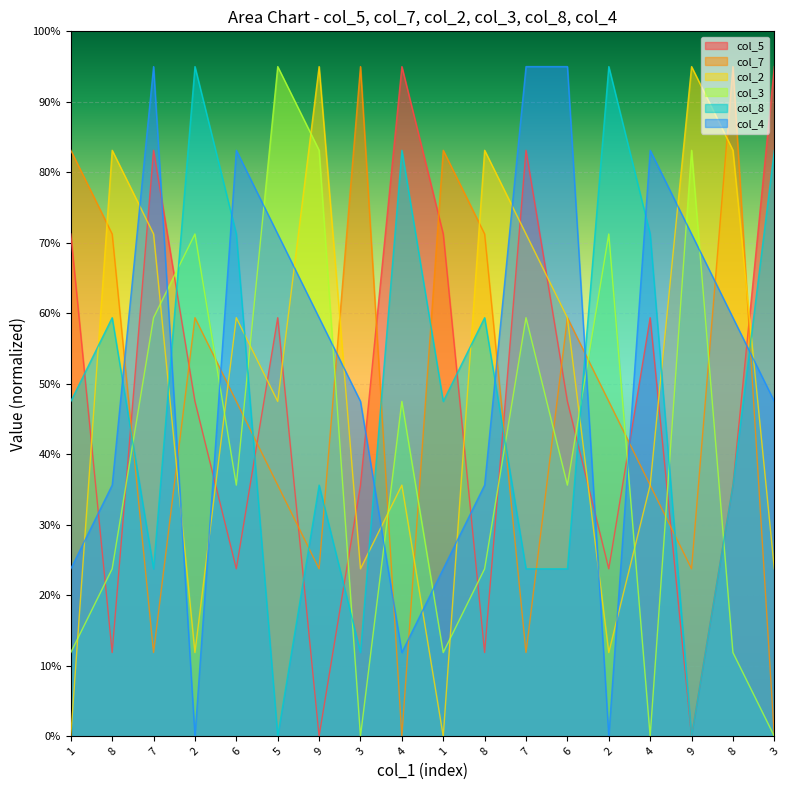

What is the sum of the col_3 values at 1 and 2?

8.3